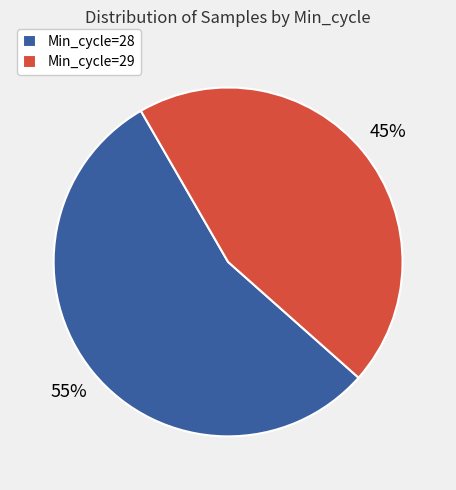

Which slice is the largest?

Min_cycle=28